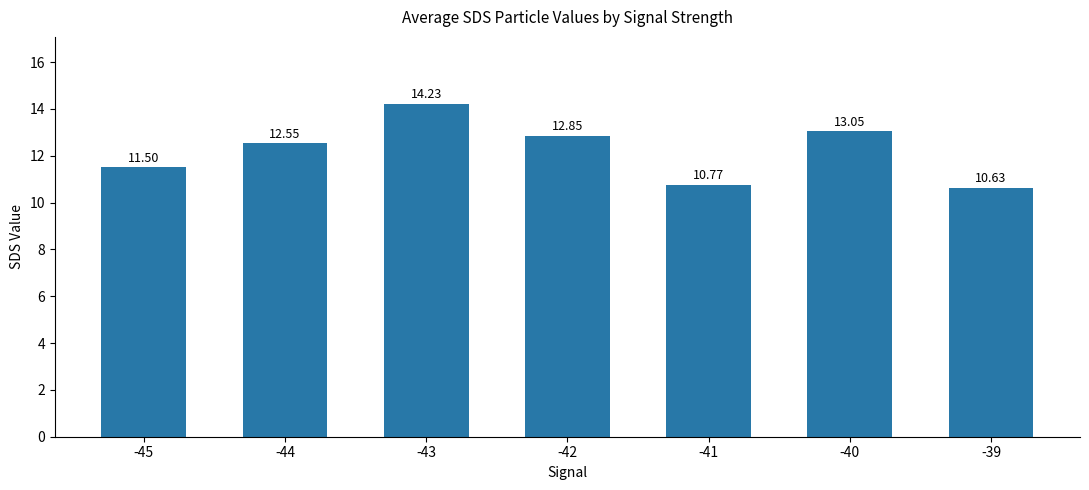

List the labels in order of value, smallest first.

-39, -41, -45, -44, -42, -40, -43